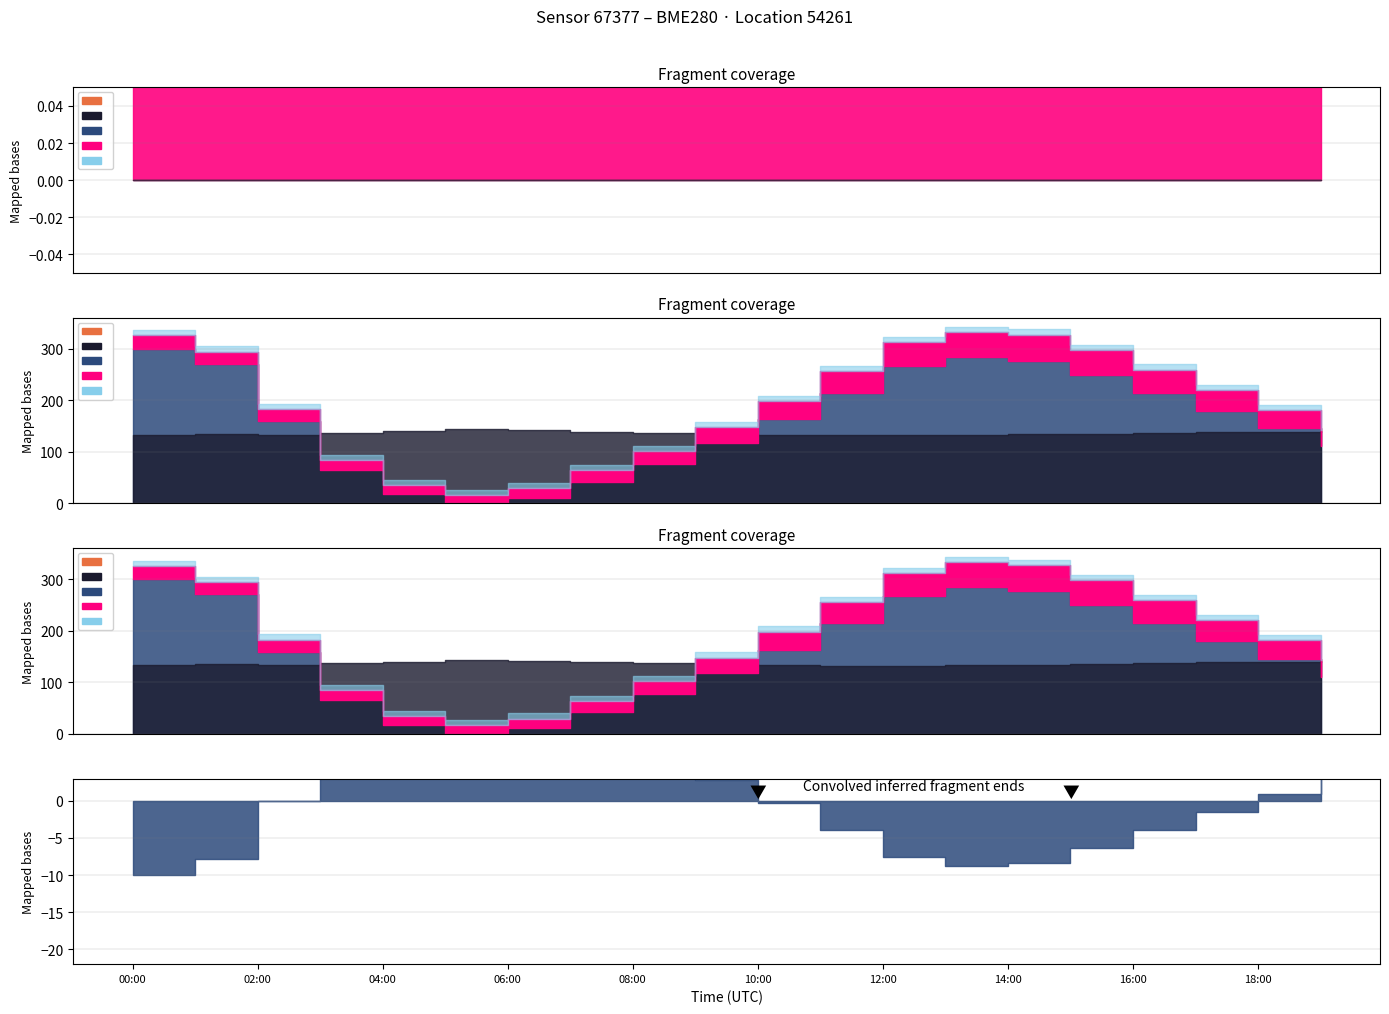

True or false: pressure and humidity intersect in this chart.

False